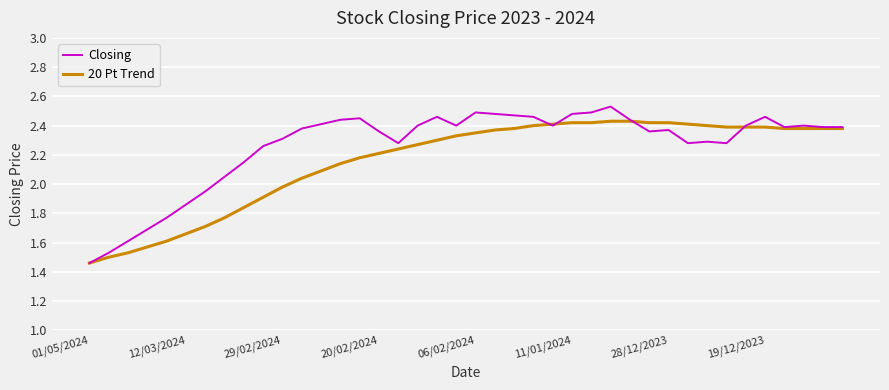

Count the number of categories in the chart.

40